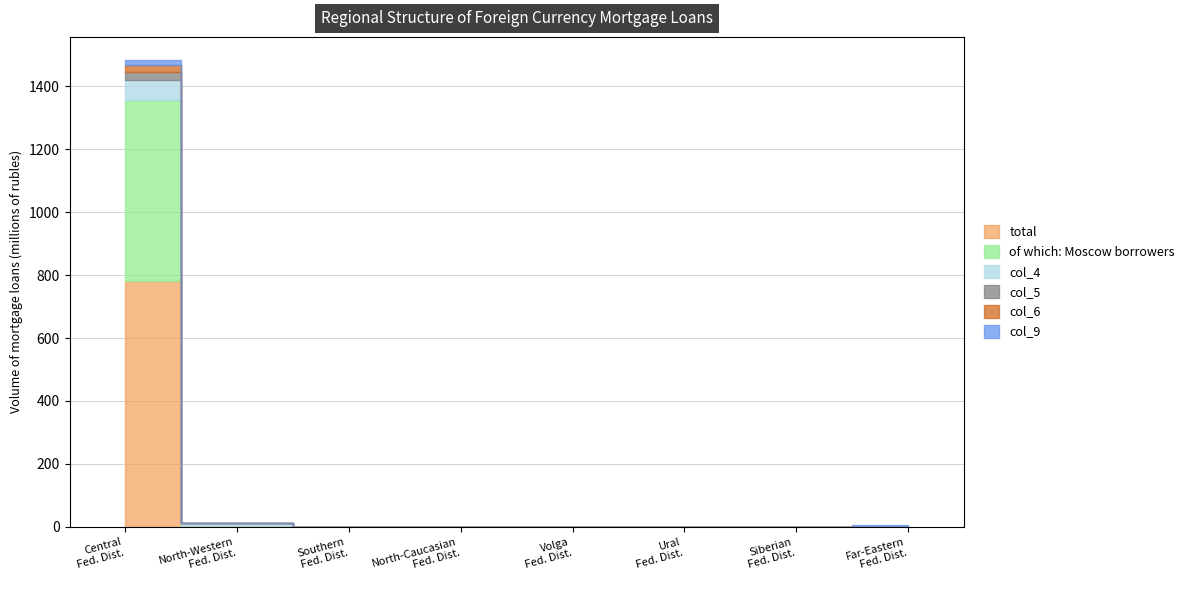

Reading right to left, list all the values displayed in this chart.

total: Far-Eastern Federal District=0	Siberian Federal District=0	Ural Federal District=0	Volga Federal District=0	North-Caucasian Federal District=0	Southern Federal District=0	North-Western Federal District=0	Central Federal District=782
of which: Moscow borrowers: Far-Eastern Federal District=0	Siberian Federal District=0	Ural Federal District=0	Volga Federal District=0	North-Caucasian Federal District=0	Southern Federal District=0	North-Western Federal District=0	Central Federal District=574
col_4: Far-Eastern Federal District=0	Siberian Federal District=0	Ural Federal District=0	Volga Federal District=0	North-Caucasian Federal District=0	Southern Federal District=0	North-Western Federal District=13	Central Federal District=64
col_5: Far-Eastern Federal District=0	Siberian Federal District=0	Ural Federal District=0	Volga Federal District=0	North-Caucasian Federal District=0	Southern Federal District=0	North-Western Federal District=0	Central Federal District=27
col_6: Far-Eastern Federal District=0	Siberian Federal District=0	Ural Federal District=0	Volga Federal District=0	North-Caucasian Federal District=0	Southern Federal District=0	North-Western Federal District=0	Central Federal District=20
col_9: Far-Eastern Federal District=7	Siberian Federal District=0	Ural Federal District=0	Volga Federal District=0	North-Caucasian Federal District=0	Southern Federal District=0	North-Western Federal District=0	Central Federal District=16